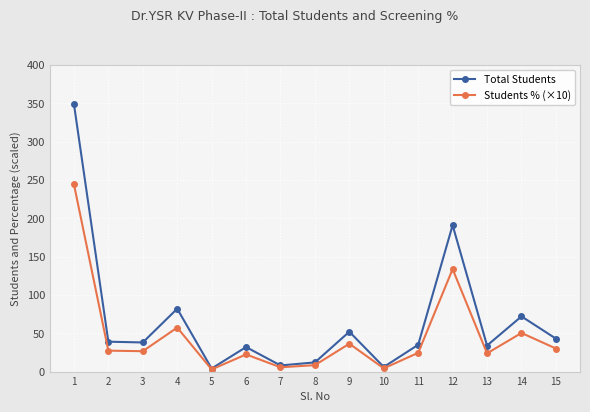

Is the value of Total Students at 1 greater than the value of Students % (×10) at 3?

Yes